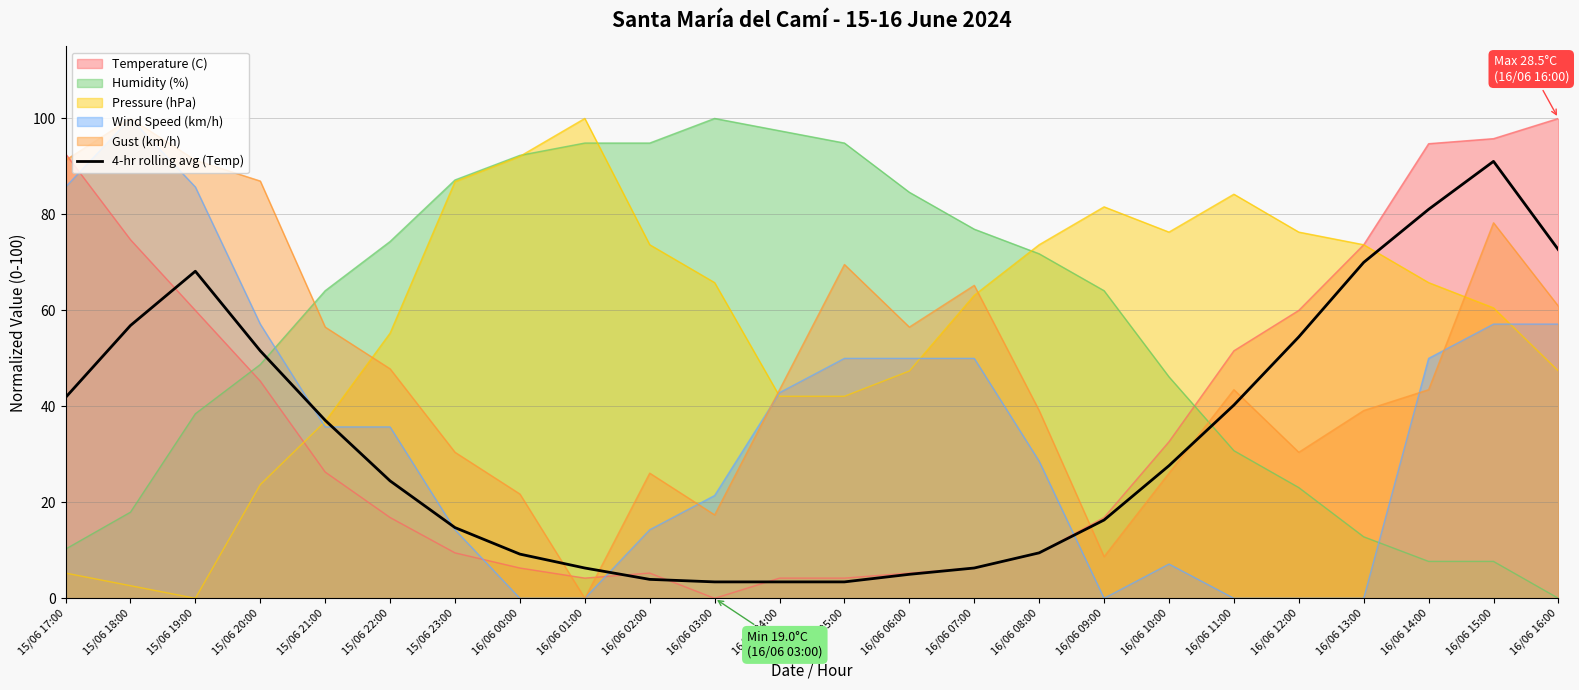

Rank the series at 16/06 14:00 from highest to lowest value.

Temperature (C), 4-hr rolling avg (Temp), Pressure (hPa), Wind Speed (km/h), Gust (km/h), Humidity (%)